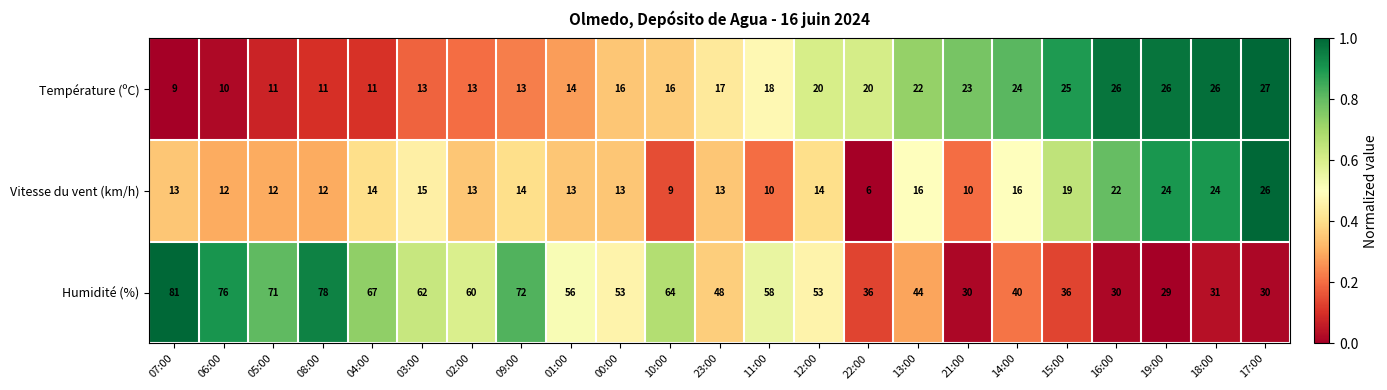

Which label corresponds to the largest value in the chart?

07:00